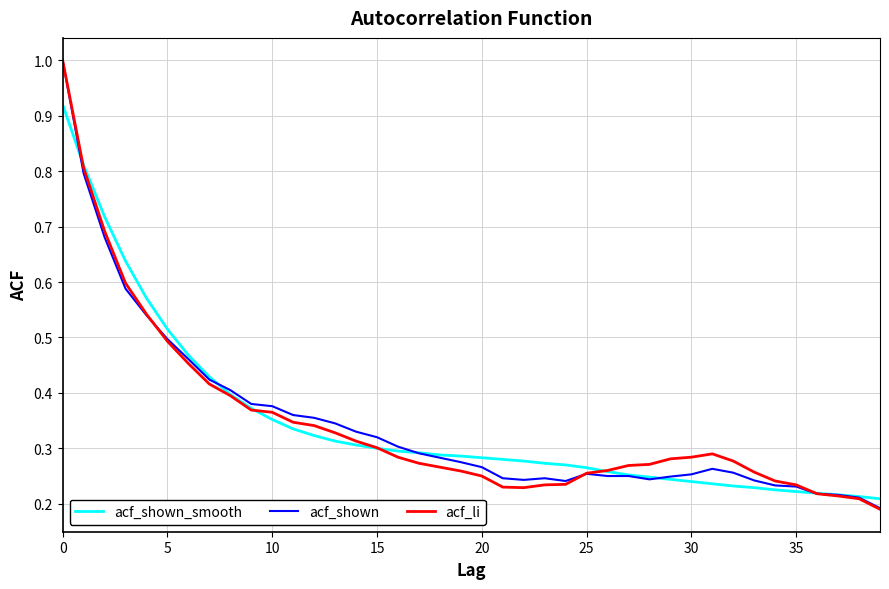

What is the maximum value for acf_li?

1.0